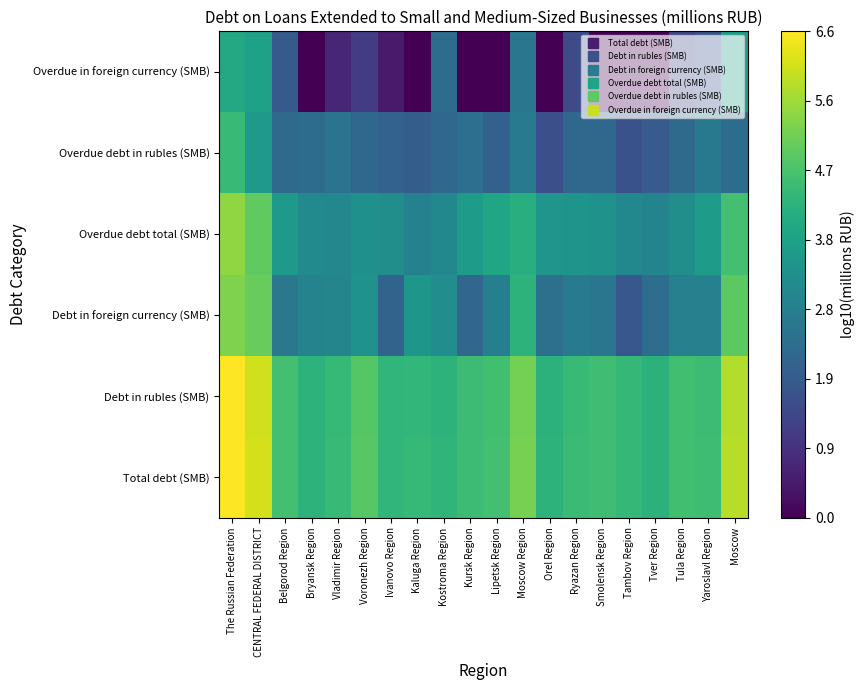

At which category is the sum across all series the highest?

The Russian Federation